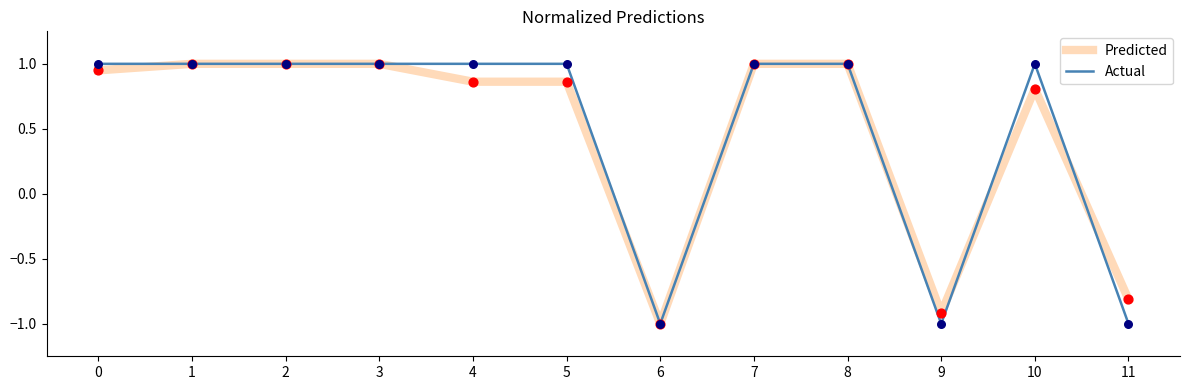

What is the total value across all series at 5?

1.9